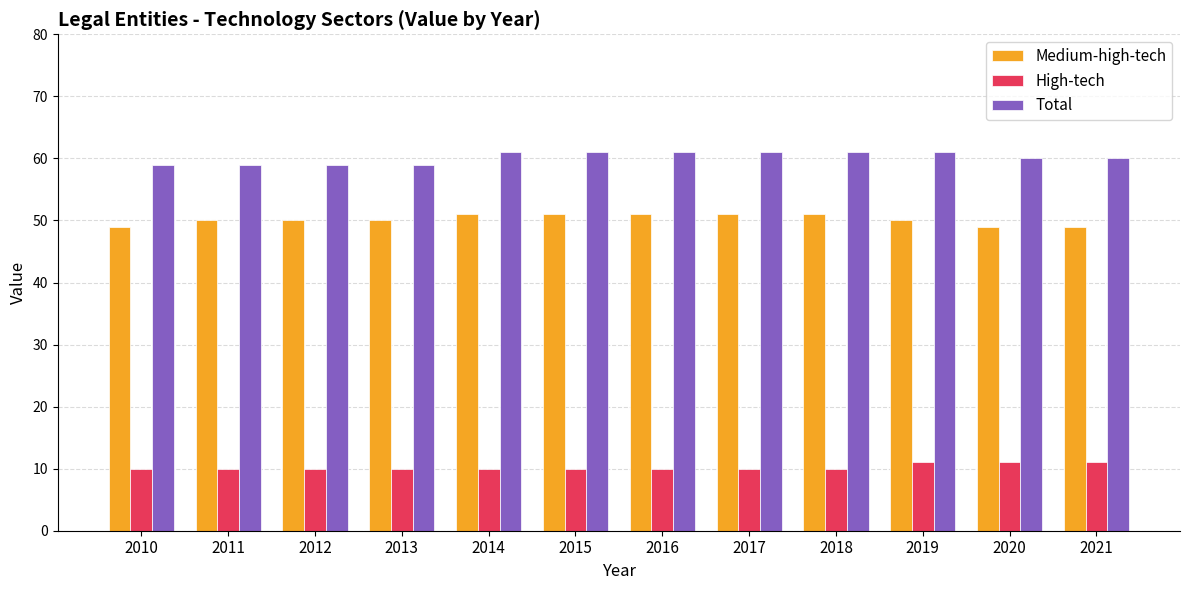

What is the spread (max minus min) of values at 2017?

51